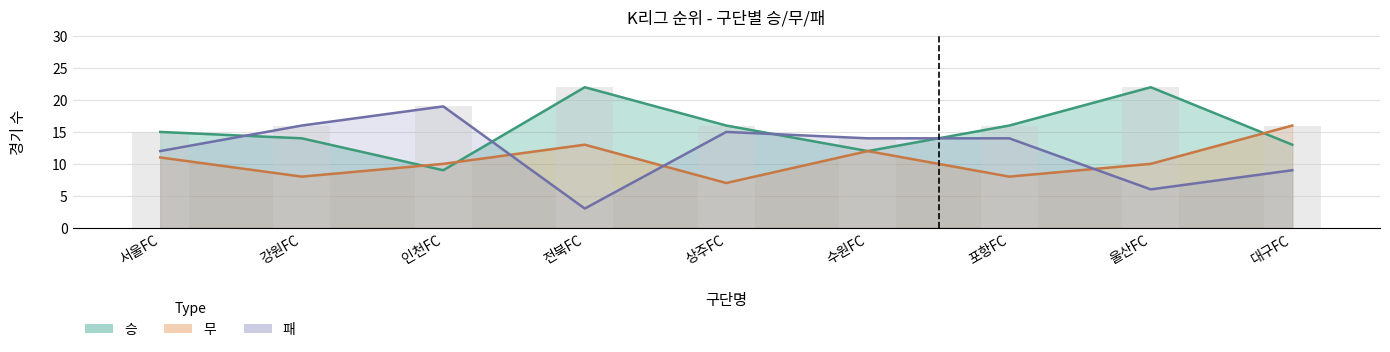

Reading right to left, transcribe all the data shown in this chart.

승: 13	22	16	12	16	22	9	14	15
무: 16	10	8	12	7	13	10	8	11
패: 9	6	14	14	15	3	19	16	12